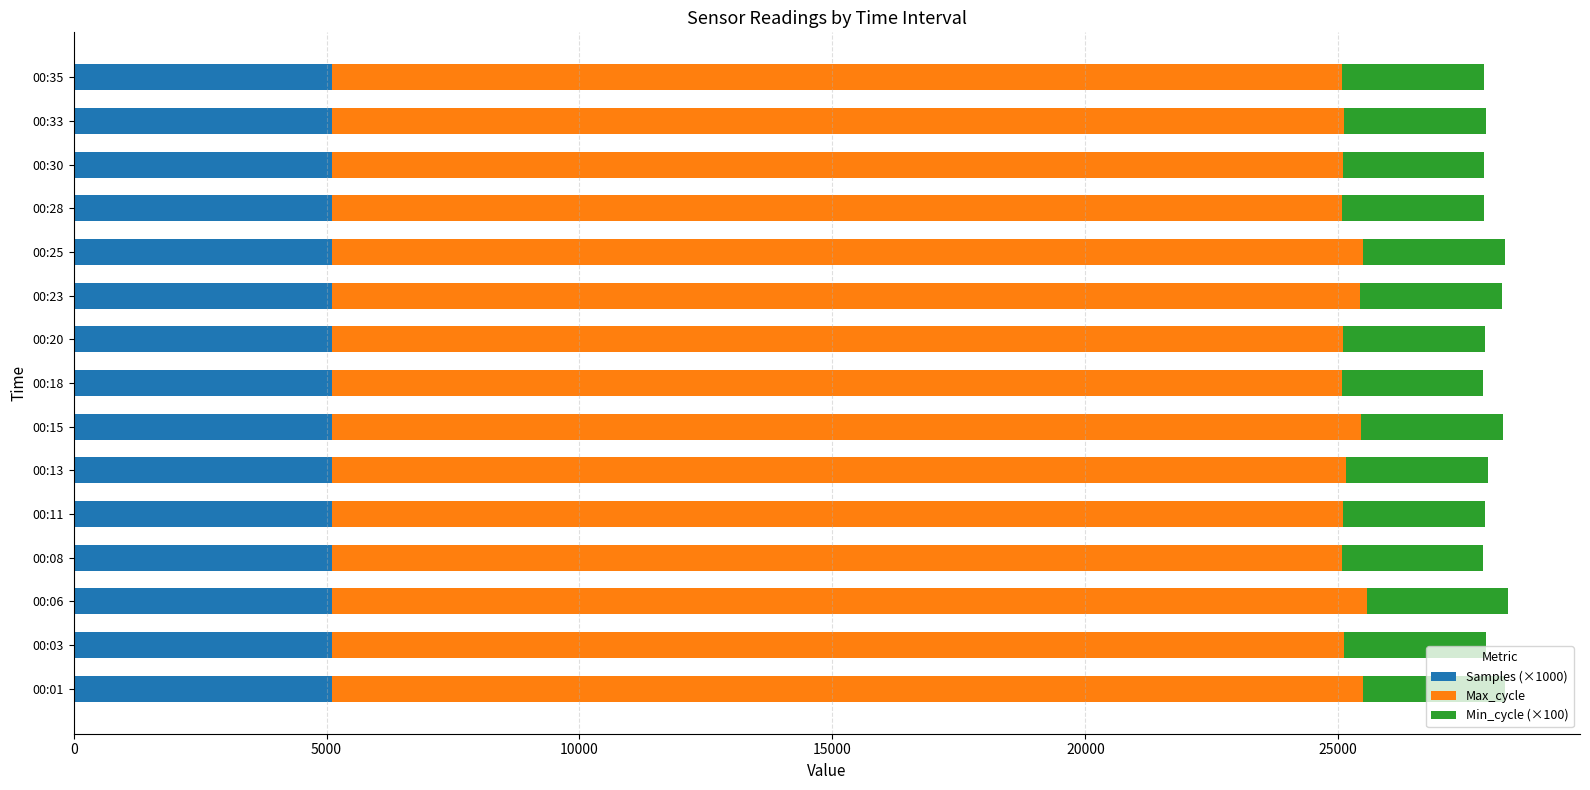

What is the total value across all series at 00:15?

28259.3